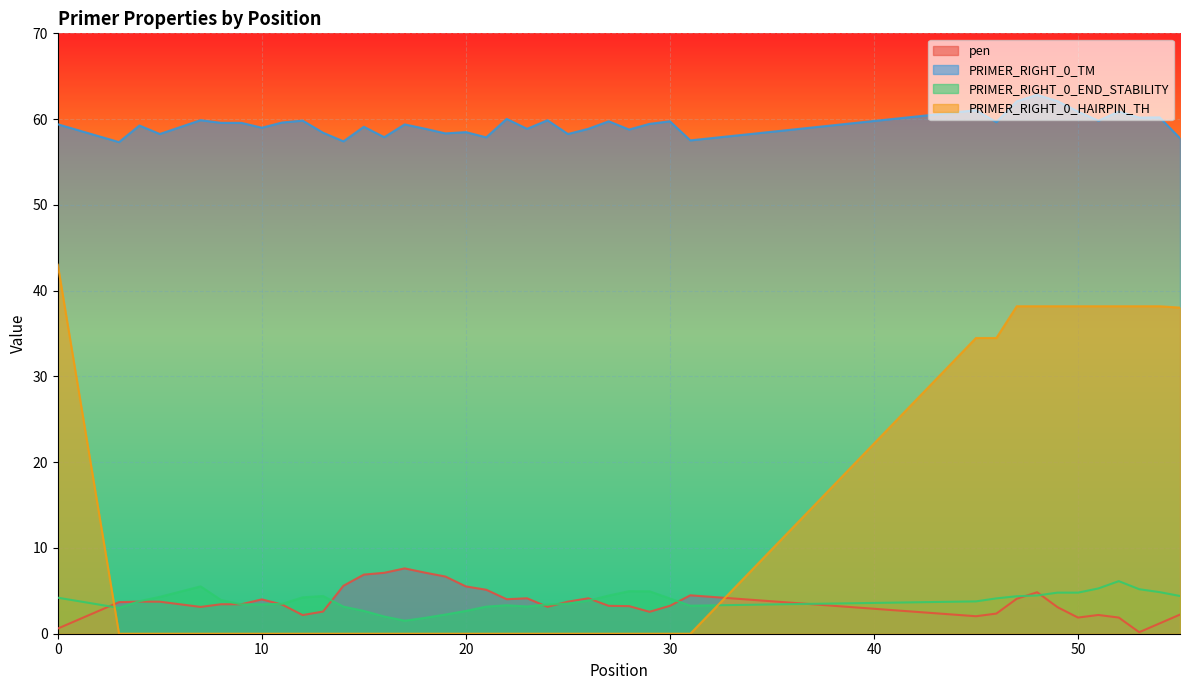

List the series in order of their peak value, lowest first.

PRIMER_RIGHT_0_END_STABILITY, pen, PRIMER_RIGHT_0_HAIRPIN_TH, PRIMER_RIGHT_0_TM